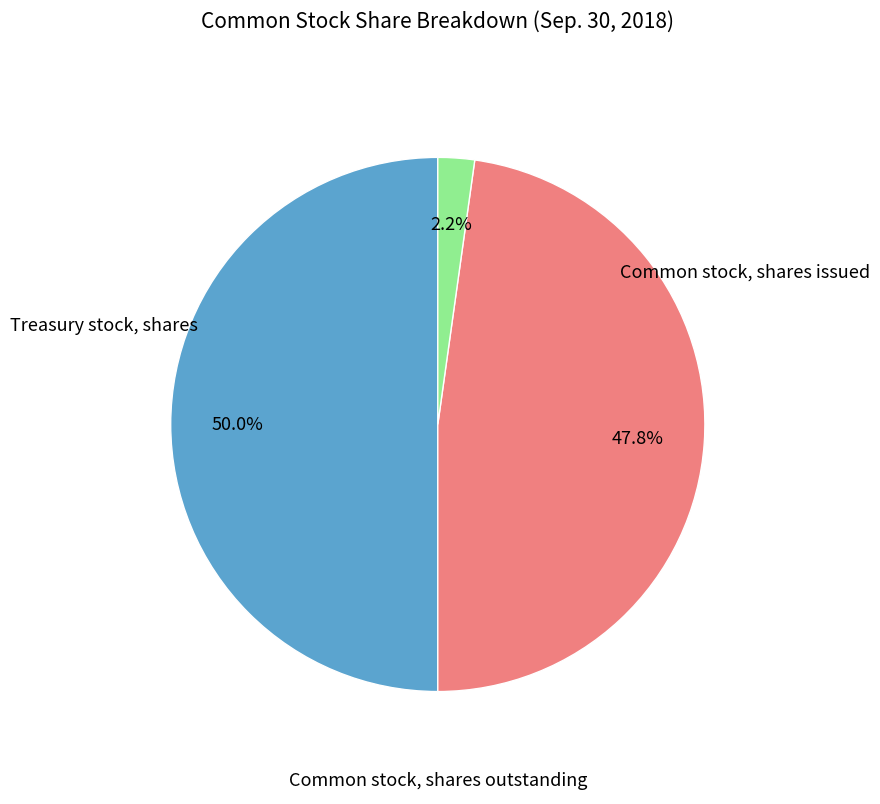

Is there any slice that represents more than half of the pie?

No